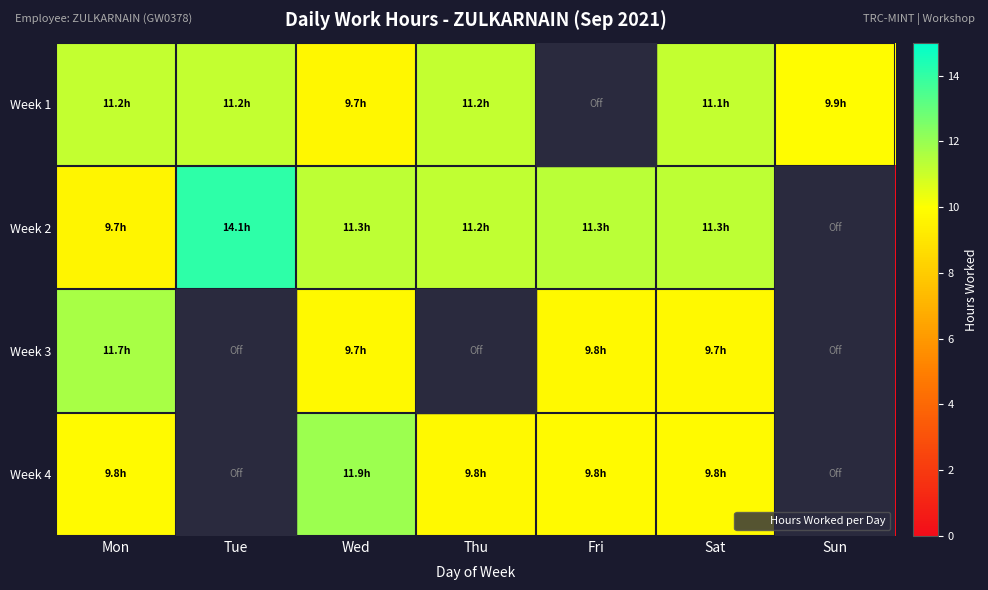

Is the value of Week 4 at Sat greater than the value of Week 3 at Thu?

Yes